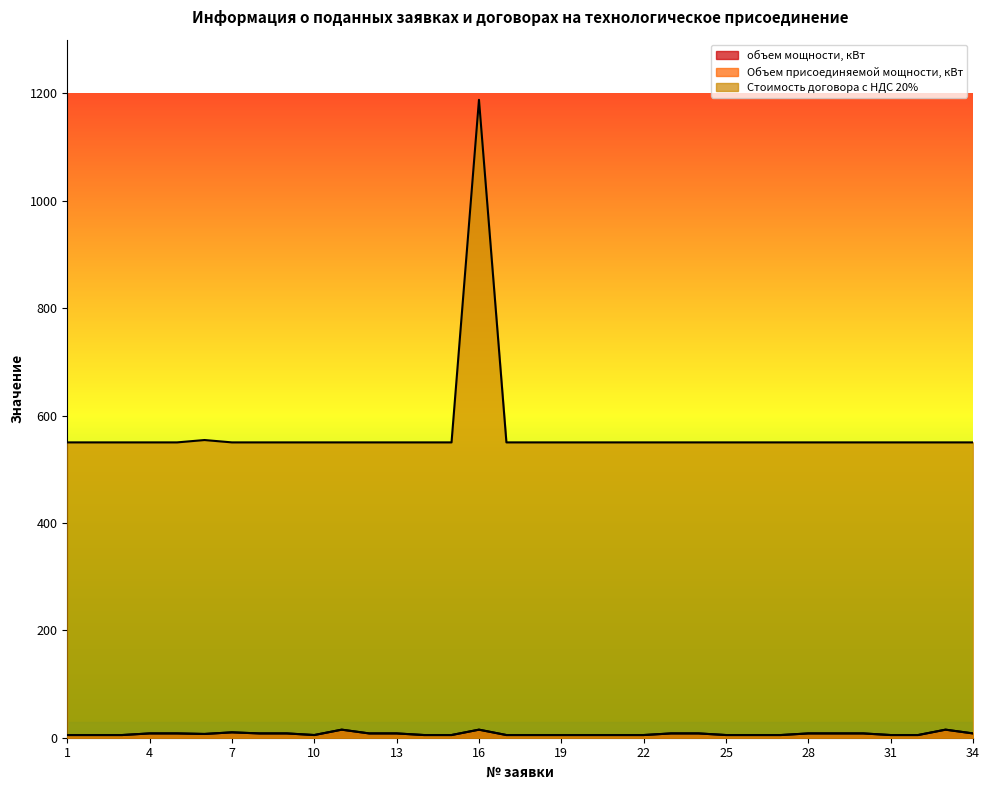

What is the highest value of the Стоимость договора с НДС 20% series?

1188.0